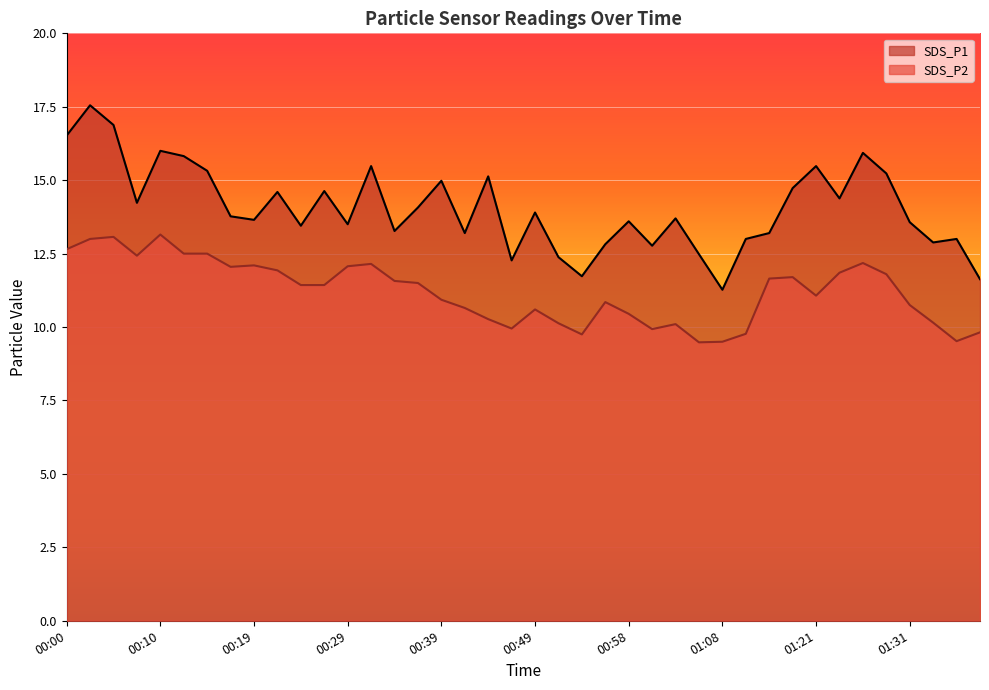

Between 00:07 and 01:33, which series saw the biggest shift?

SDS_P2